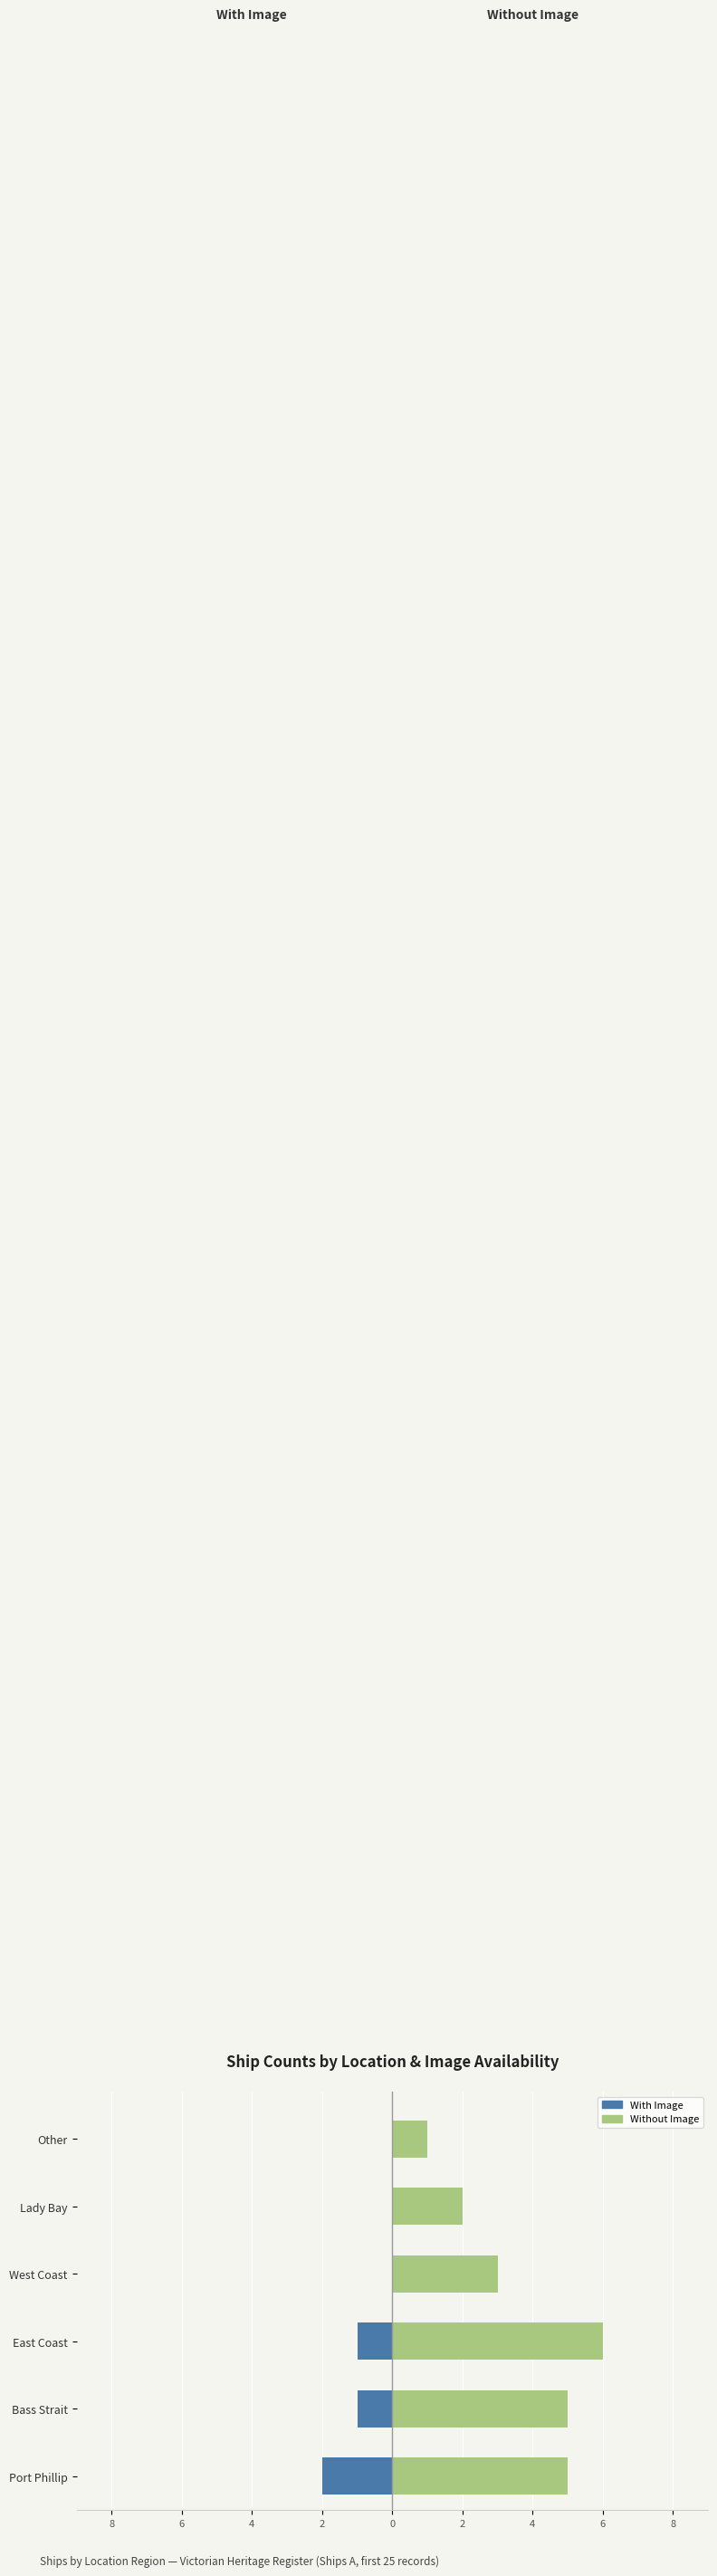

What is the smallest value displayed?

-2